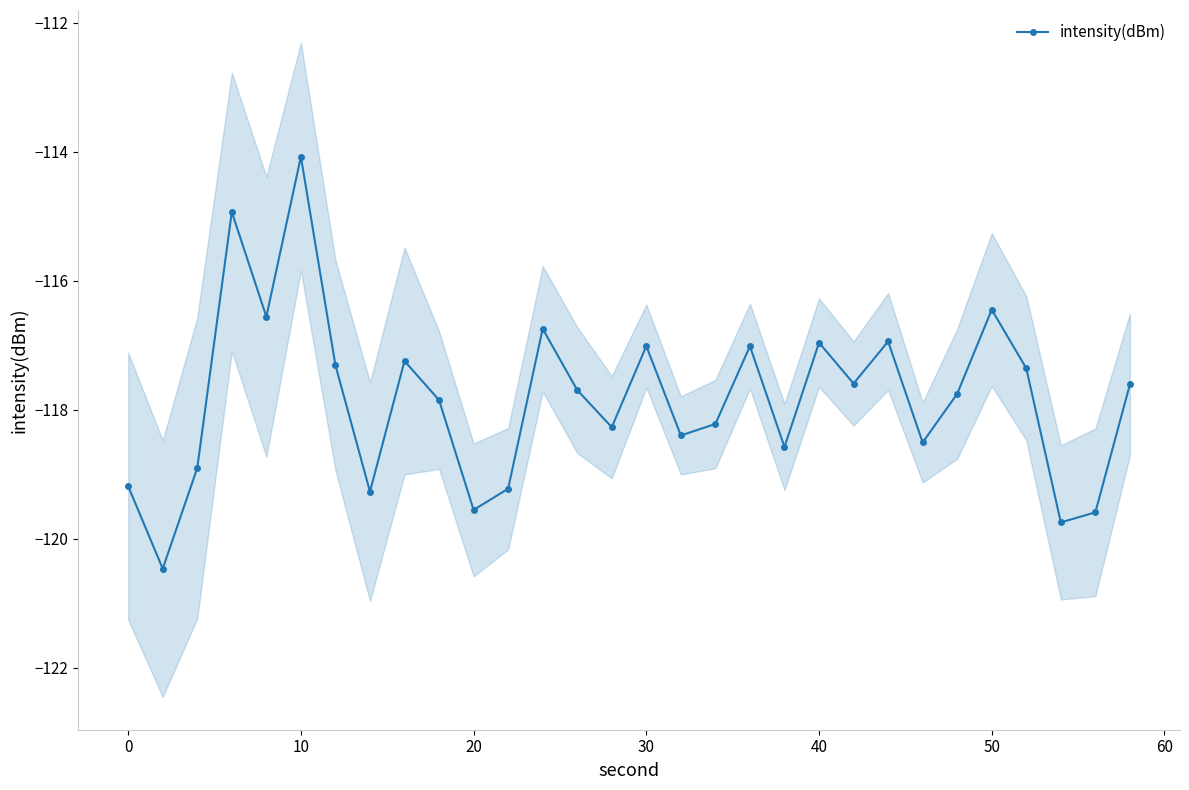

True or false: the data has more than 2 interior local peaks.

True